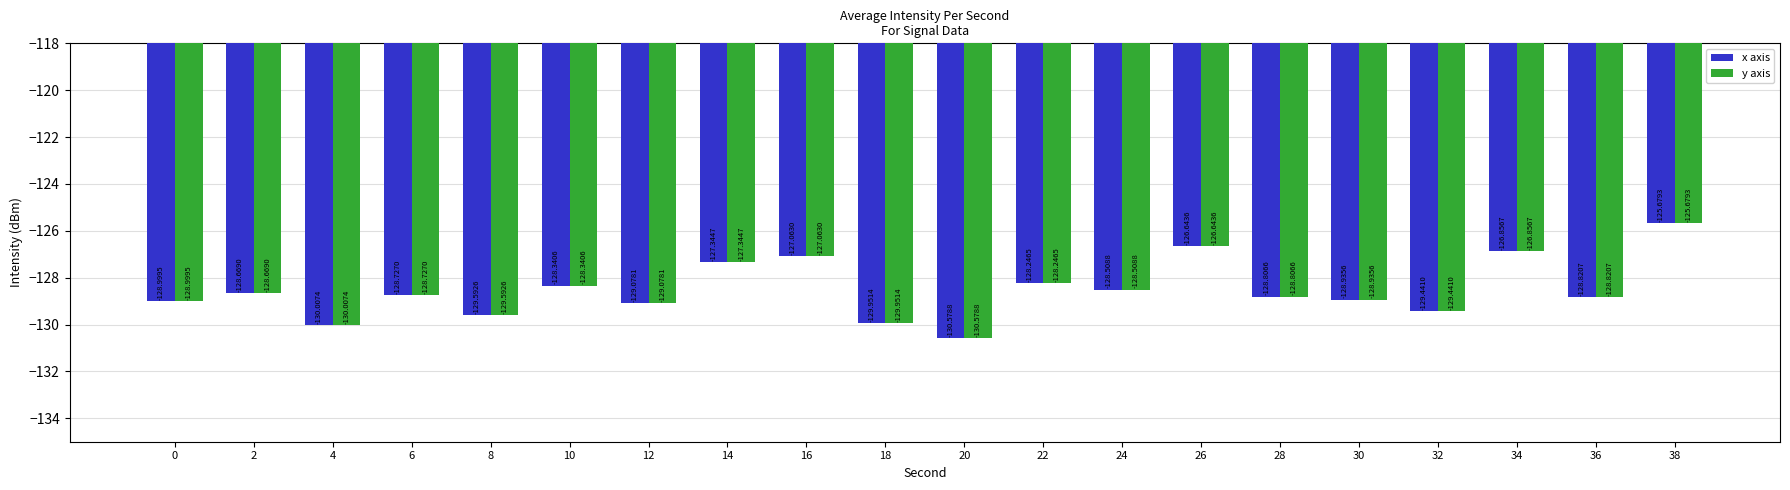

What is the average value of the x axis series?

-128.5